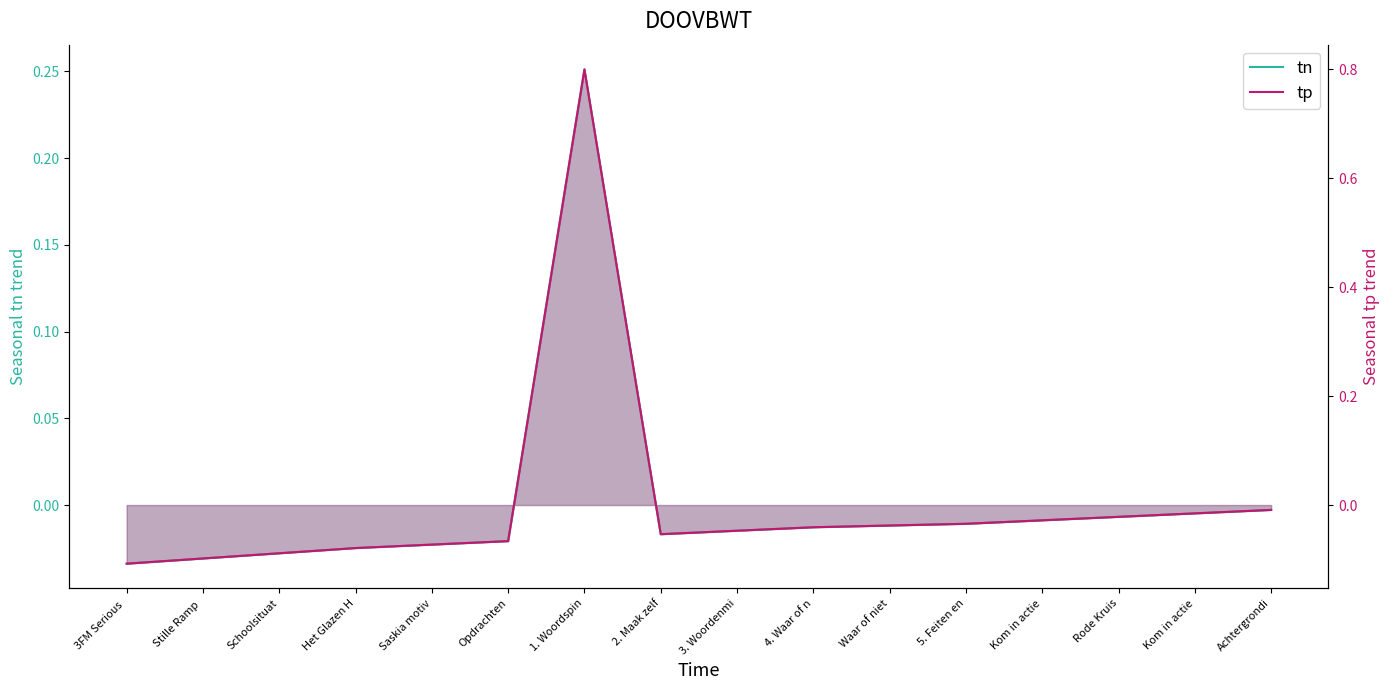

Reading right to left, what are all the values shown in this chart?

tn: Achtergrondi=-0.0	Kom in actie=-0.0	Rode Kruis=-0.0	Kom in actie=-0.0	5. Feiten en=-0.0	Waar of niet=-0.0	4. Waar of n=-0.0	3. Woordenmi=-0.0	2. Maak zelf=-0.0	1. Woordspin=0.3	Opdrachten=-0.0	Saskia motiv=-0.0	Het Glazen H=-0.0	Schoolsituat=-0.0	Stille Ramp =-0.0	3FM Serious =-0.0
tp: Achtergrondi=-0.0	Kom in actie=-0.0	Rode Kruis=-0.0	Kom in actie=-0.0	5. Feiten en=-0.0	Waar of niet=-0.0	4. Waar of n=-0.0	3. Woordenmi=-0.0	2. Maak zelf=-0.1	1. Woordspin=0.8	Opdrachten=-0.1	Saskia motiv=-0.1	Het Glazen H=-0.1	Schoolsituat=-0.1	Stille Ramp =-0.1	3FM Serious =-0.1